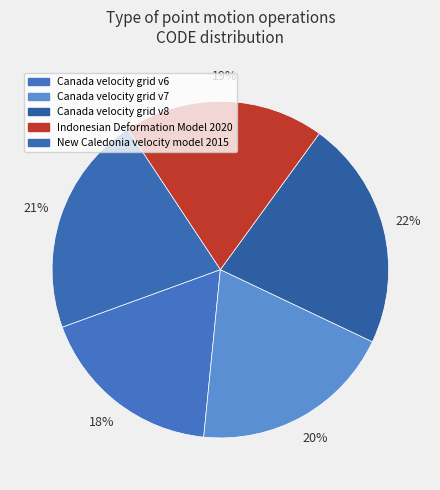

To the nearest percent, what is the average slice percentage?

20%